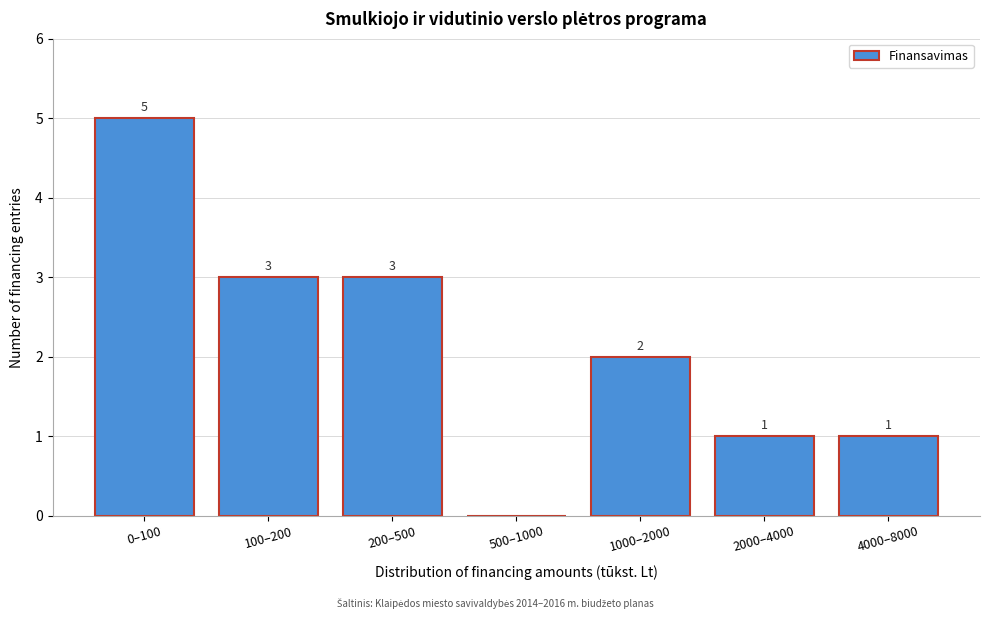

Reading left to right, transcribe all the data shown in this chart.

0–100=5	100–200=3	200–500=3	500–1000=0	1000–2000=2	2000–4000=1	4000–8000=1